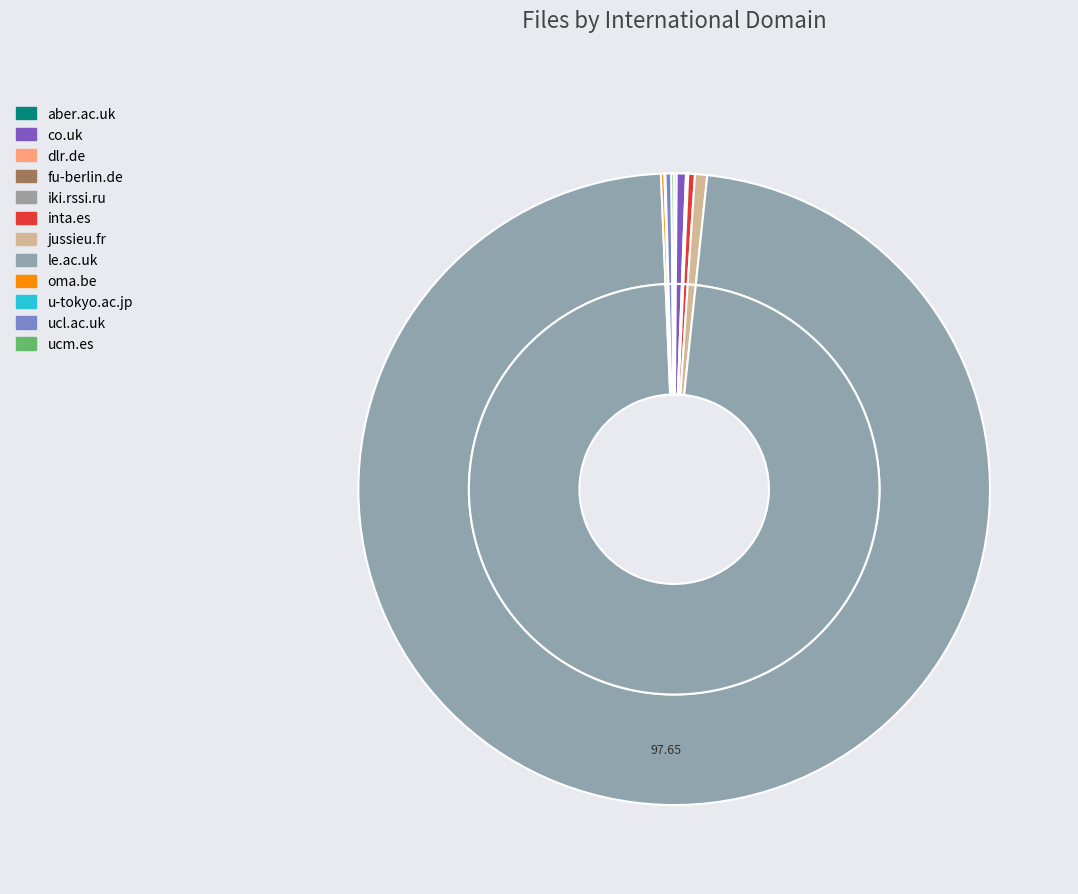

What is the change in value from aber.ac.uk to ucl.ac.uk?

+36